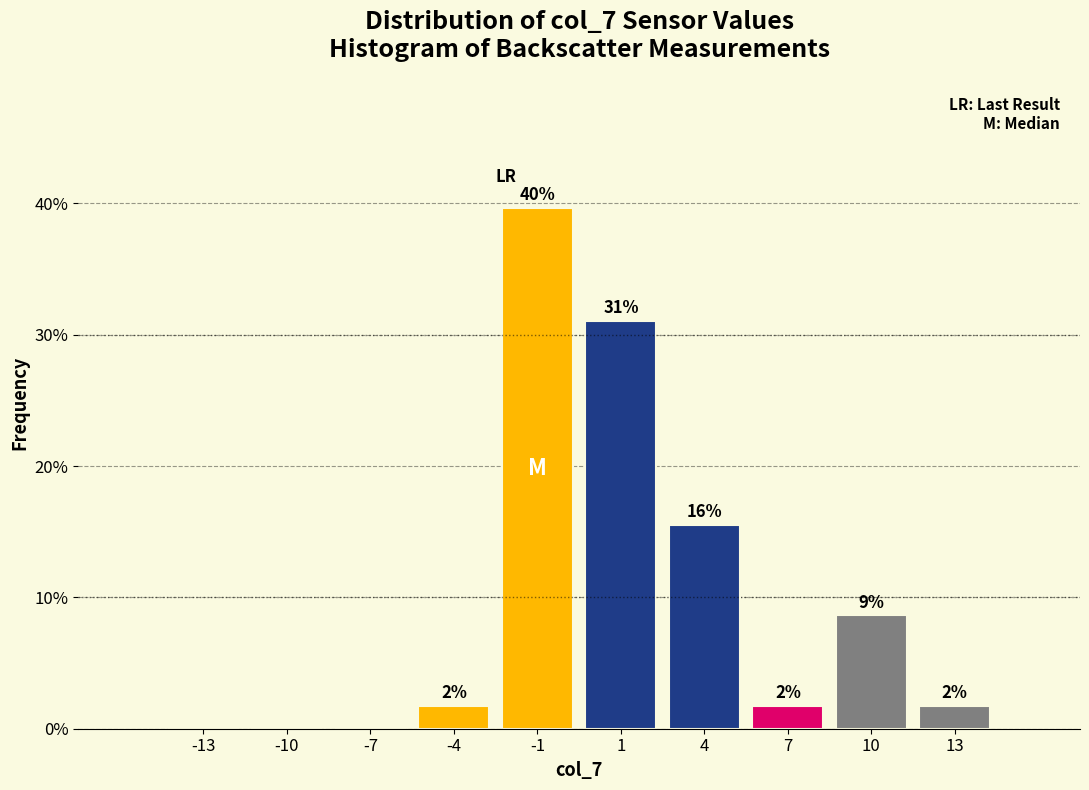

Are the bars horizontal?

No